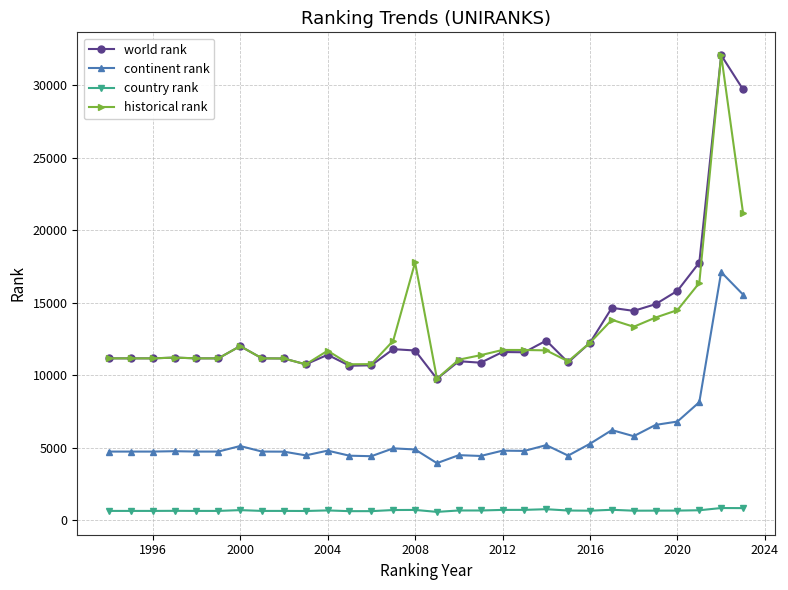

At how many categories does at least one series exceed 26759?

2